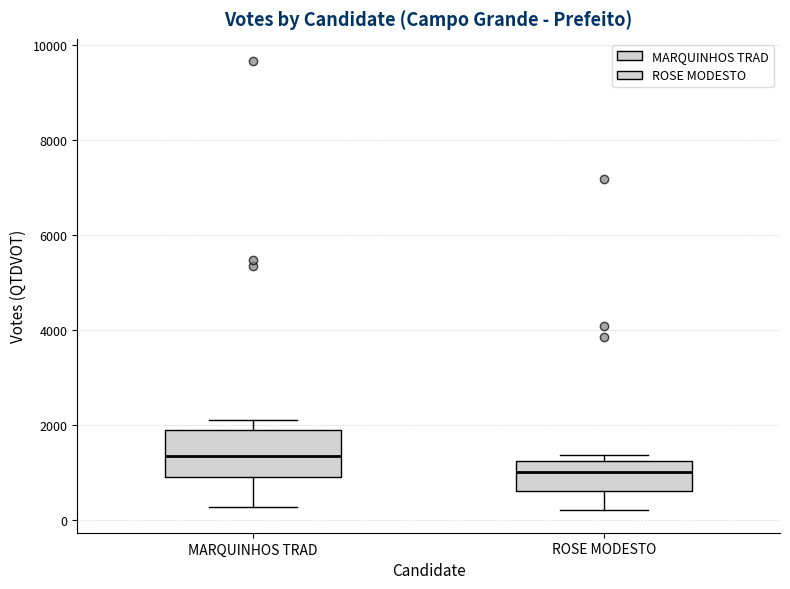

Where is the lower edge of the box for MARQUINHOS TRAD on the y-axis? The values are not printed on the chart, so give them approximately, as read against the axis.

1000